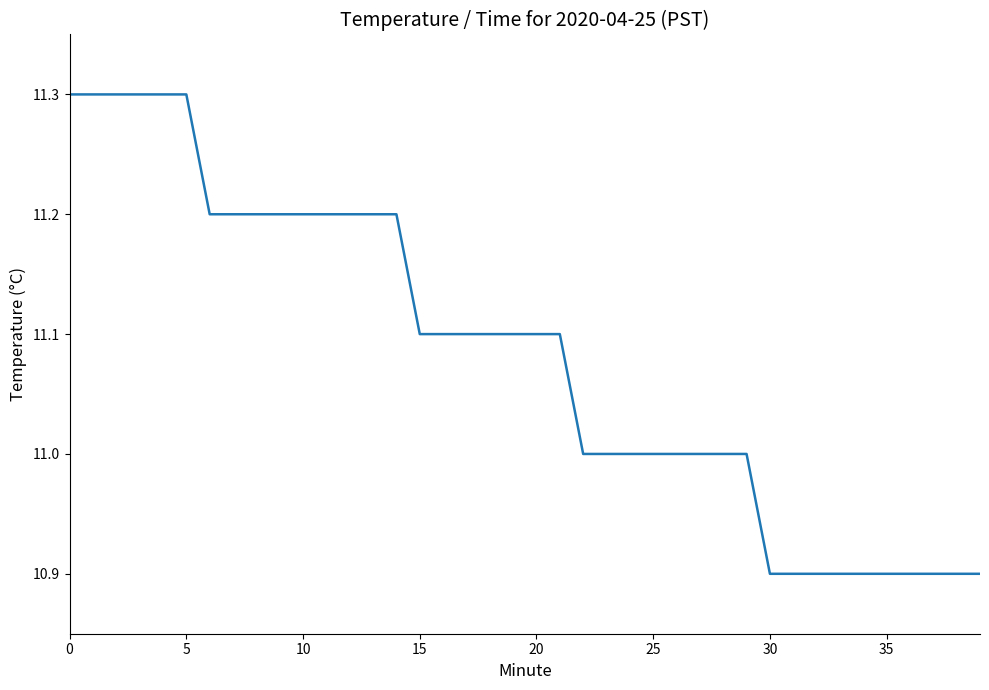

What is the difference between the maximum and minimum values?

0.4